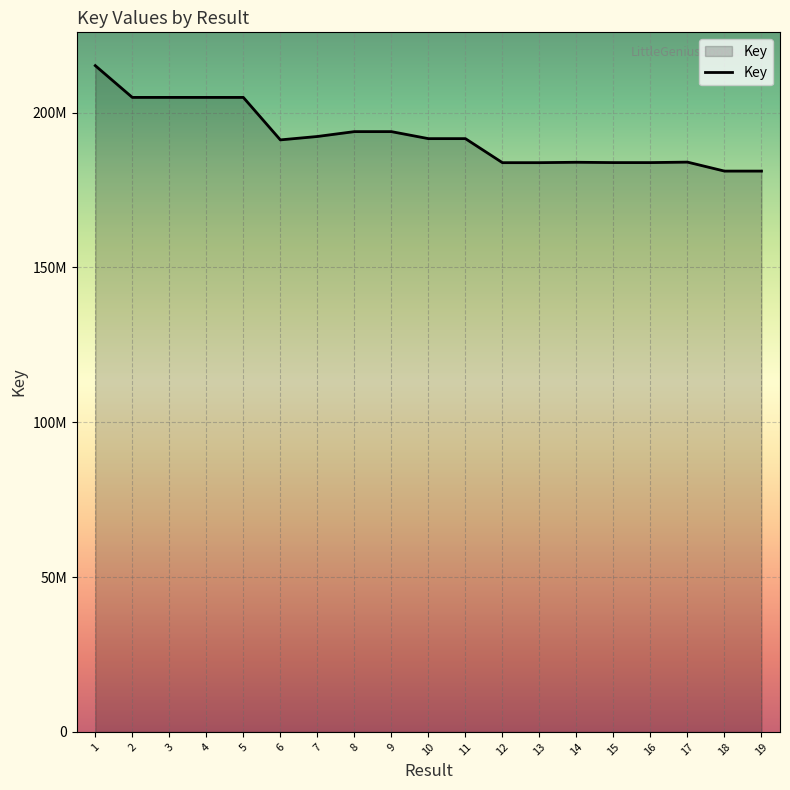

Does the chart have visible grid lines?

Yes